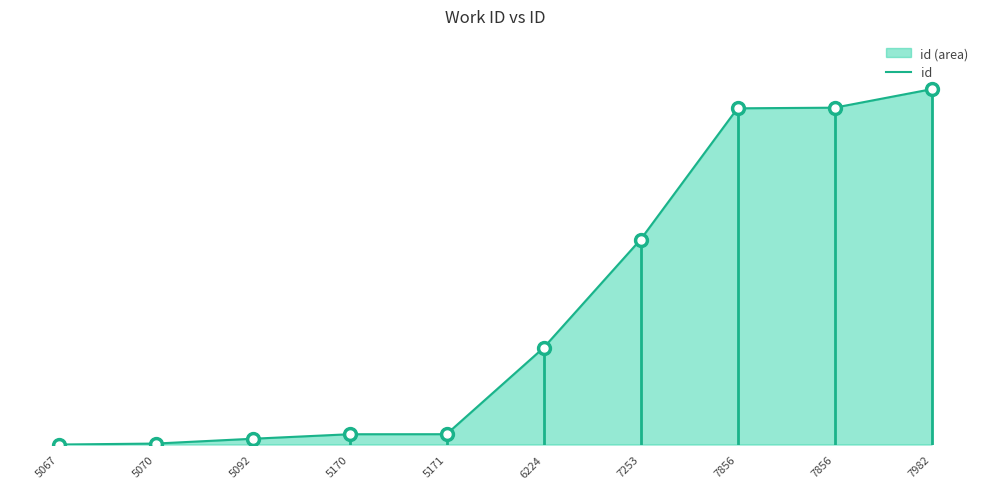

Count the number of values greater than 0.

9